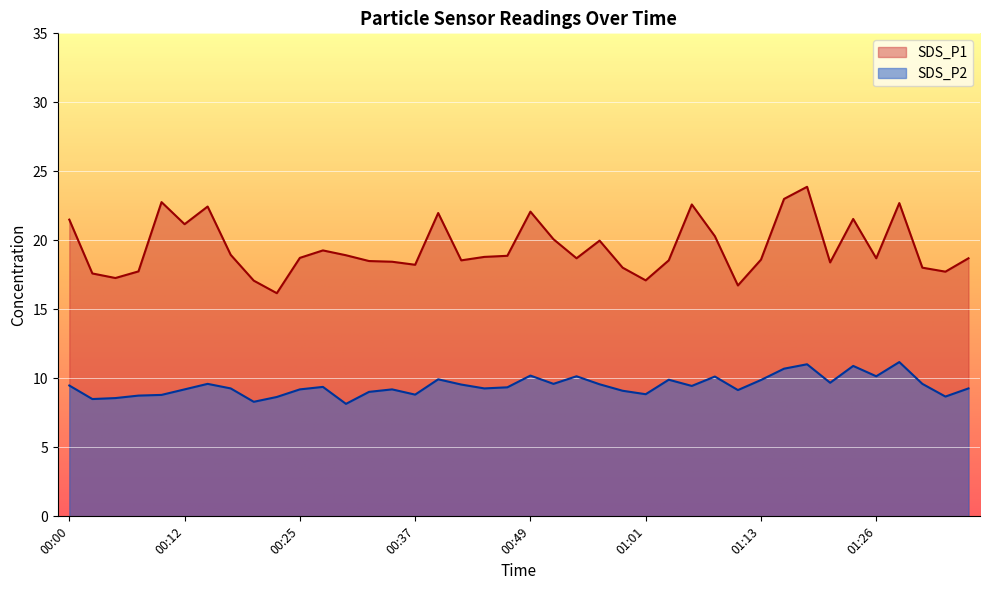

How many series are shown in this chart?

2